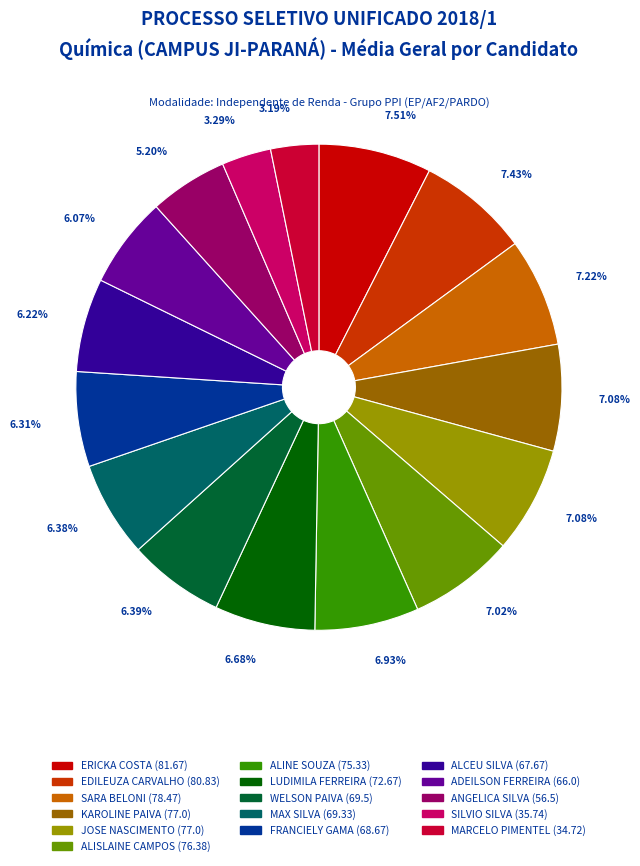

Is there a majority slice in this chart?

No